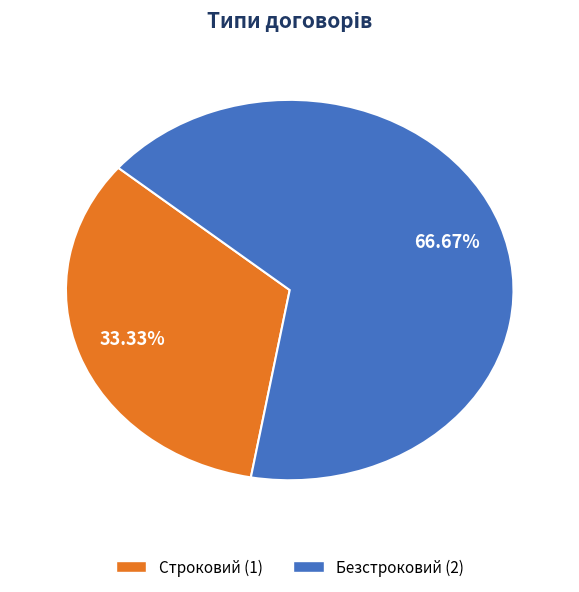

True or false: Строковий accounts for 47% of the total.

False